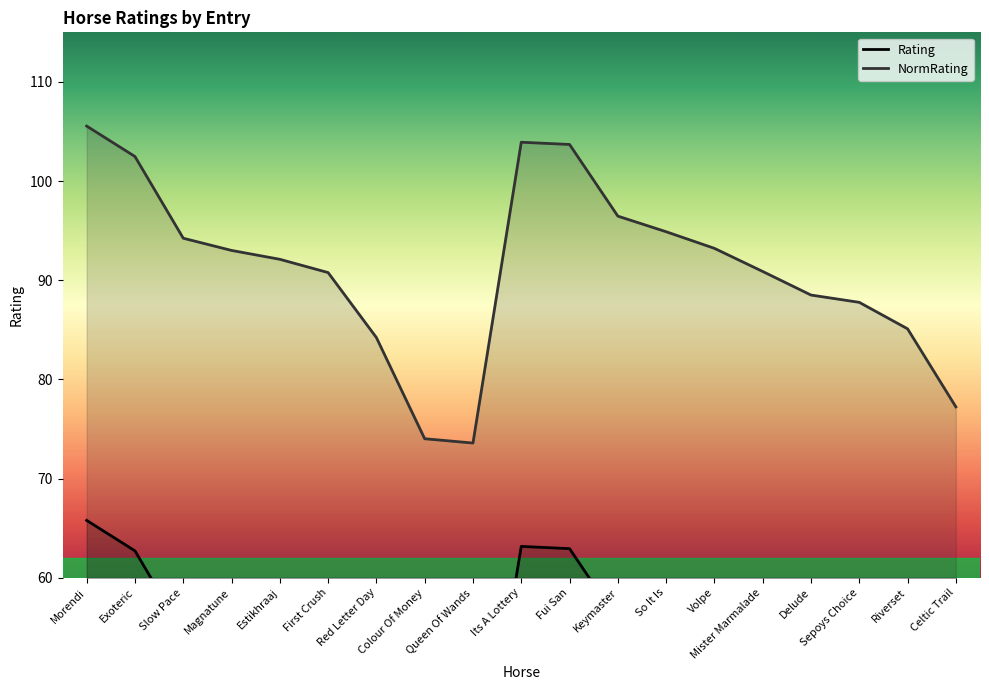

Where is Rating nearest to the value 49?

Mister Marmalade